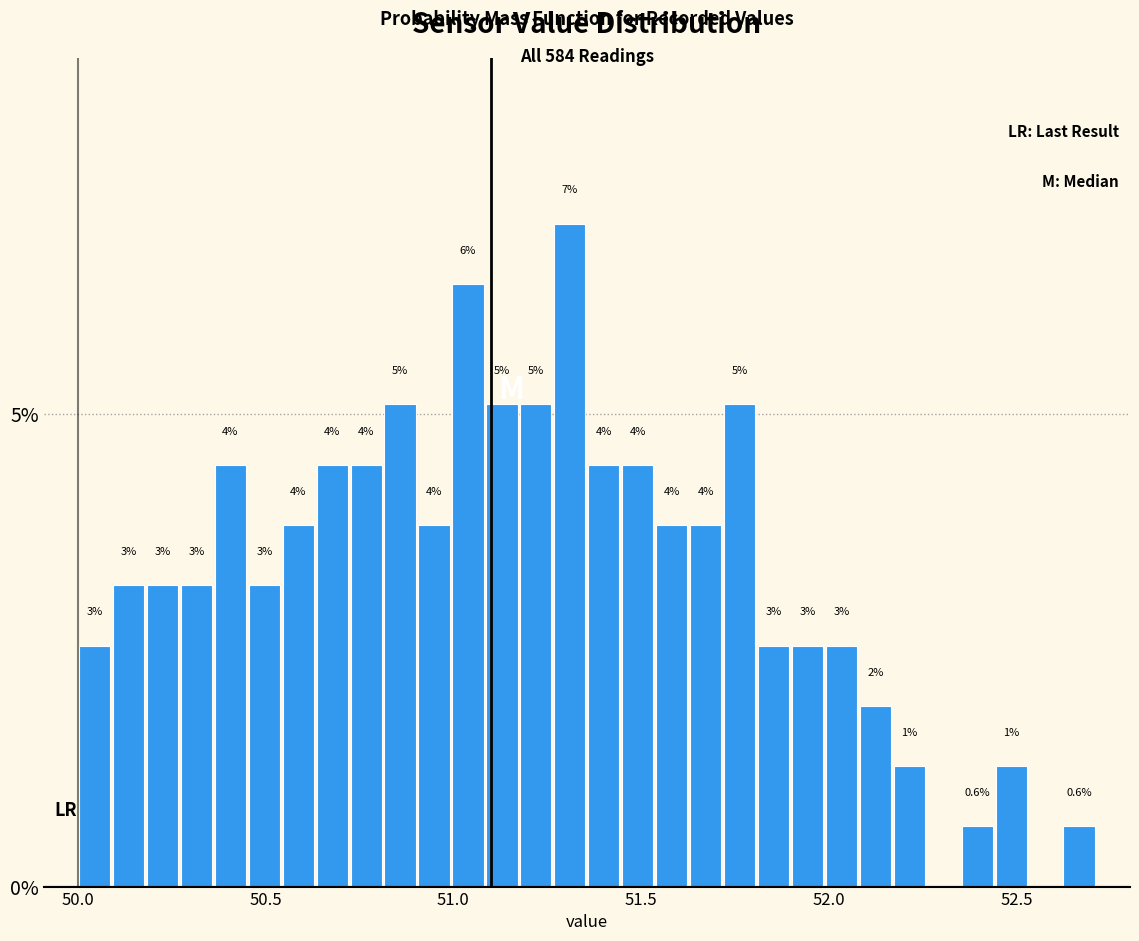

Read against the x-axis, roughly where is the centre of the tallest bar?

51.30